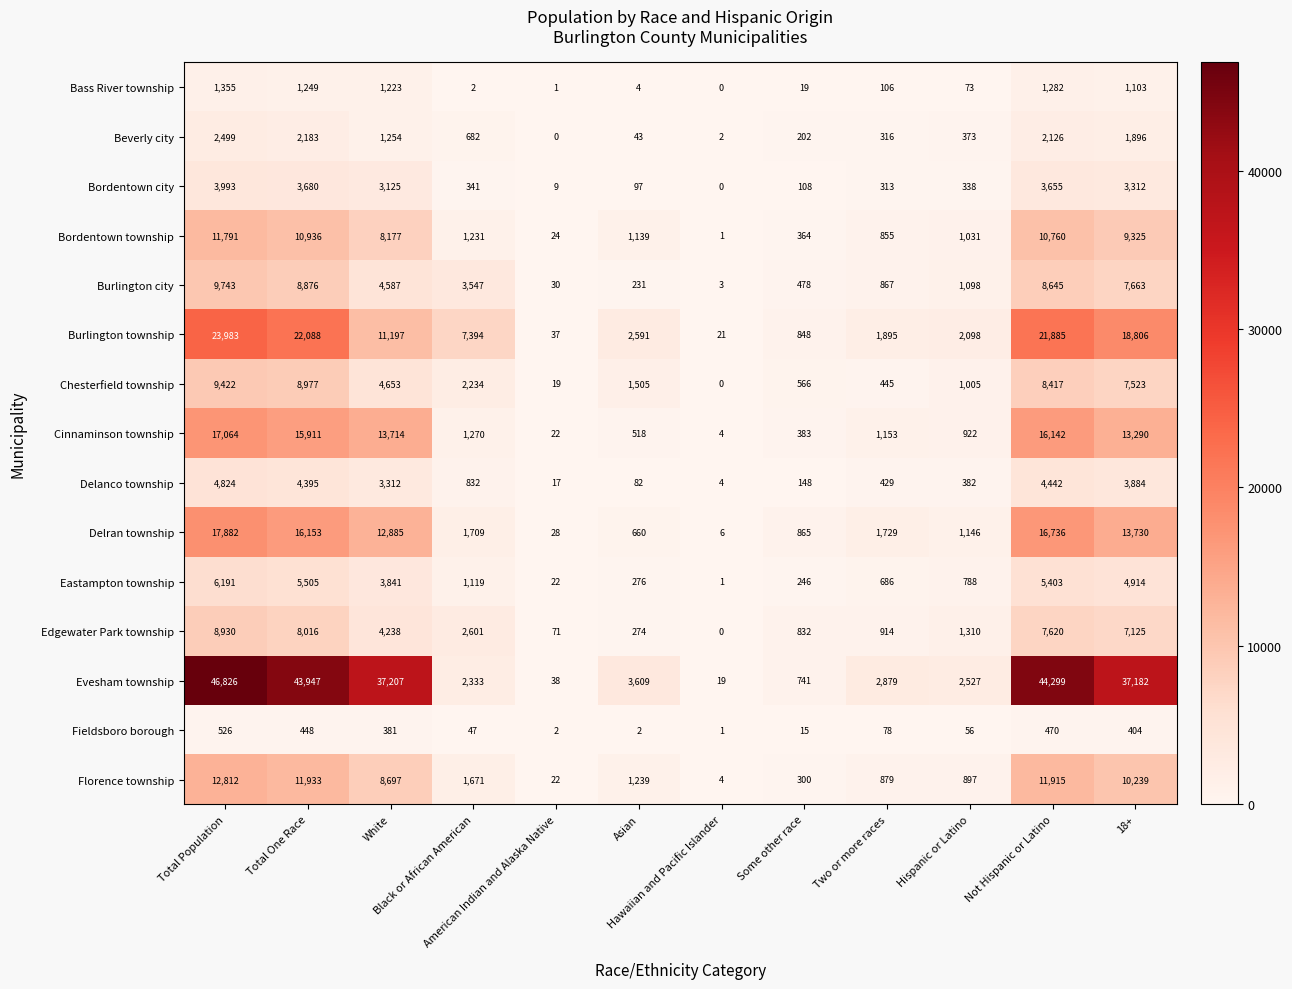

Which series has the largest total across all categories?

Evesham township